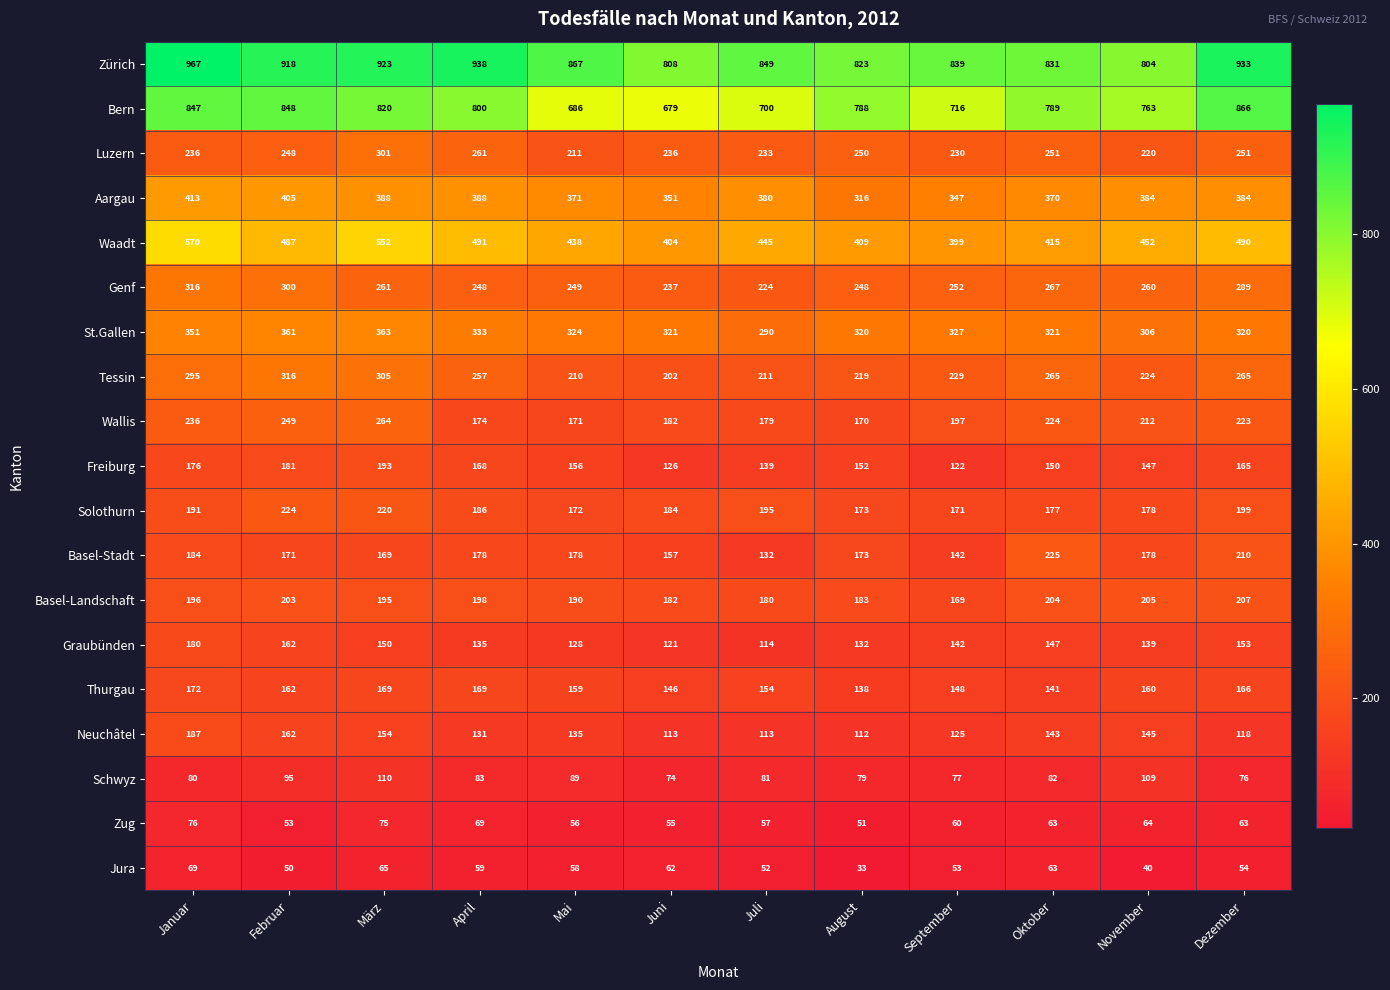

True or false: Aargau has a value of 230 at Juni.

False